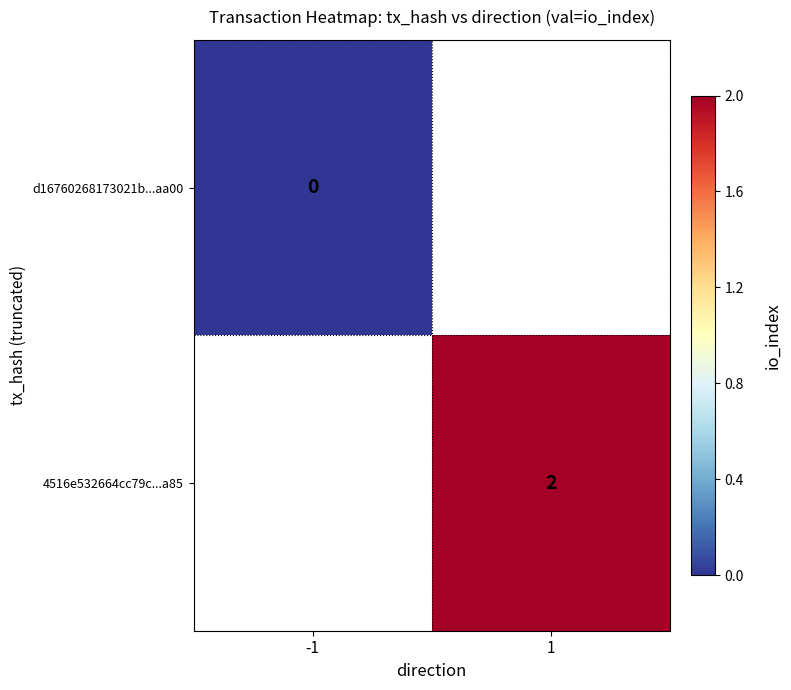

The 4516e532664cc79c...a85 series shows 1 at 1. True or false?

False